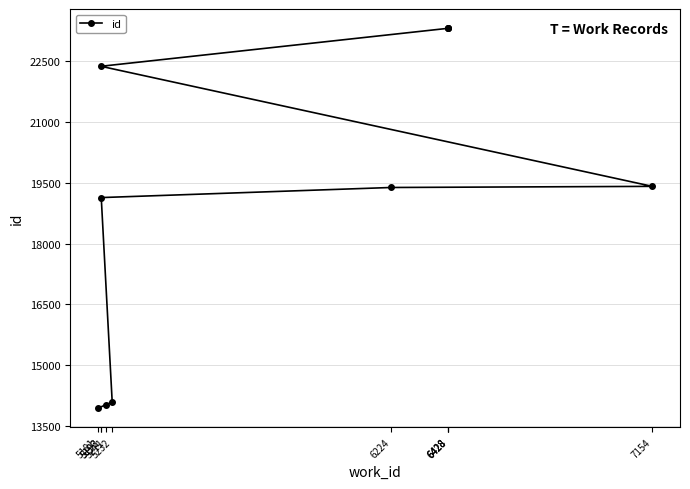

What is the value of the 10th point from the left?

23316